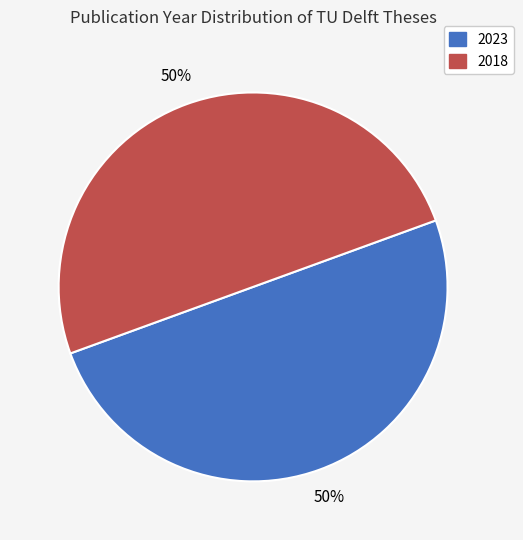

How many slices are in this pie chart?

2